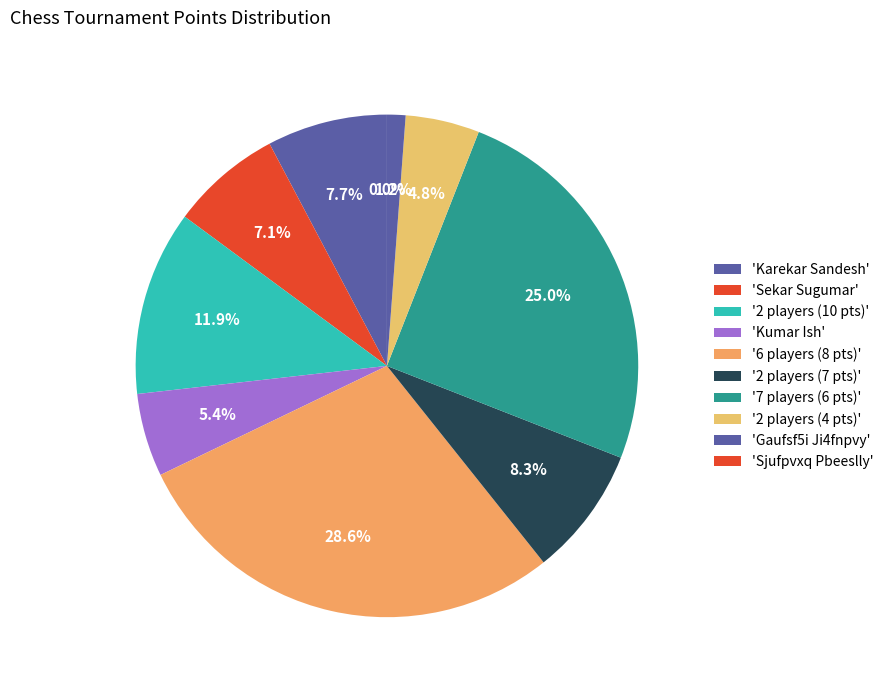

What portion of the pie excludes Sekar Sugumar?

92.9%